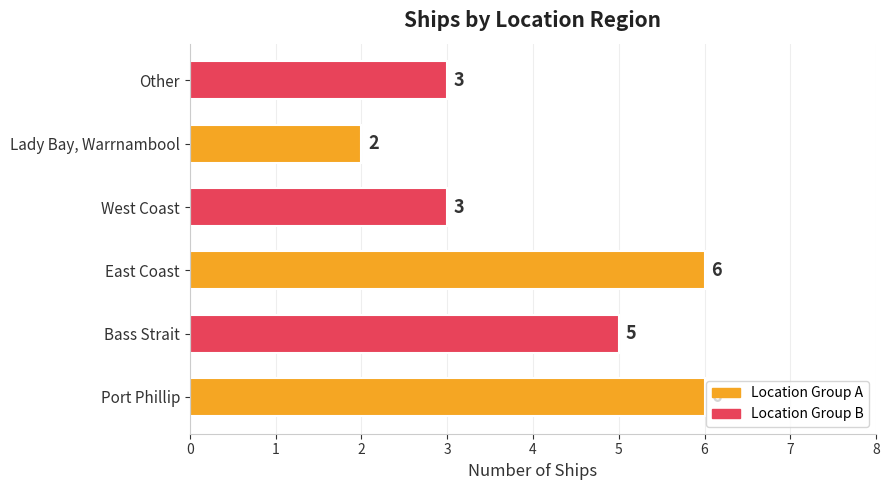

How many categories are shown in the chart?

6